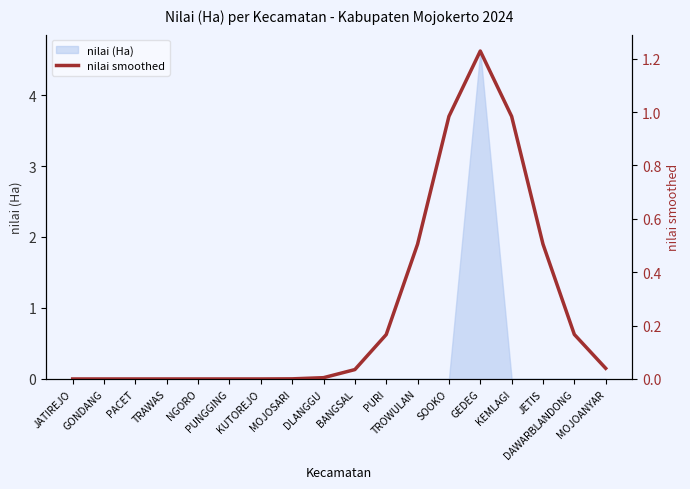

What is the average value?

0.3